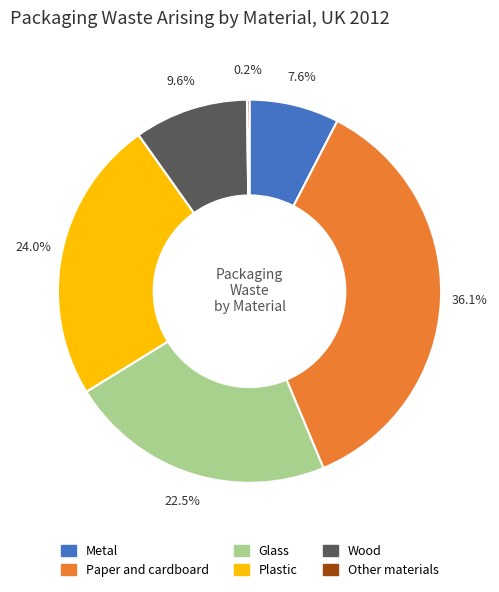

Which has a higher value, Paper and cardboard or Wood?

Paper and cardboard